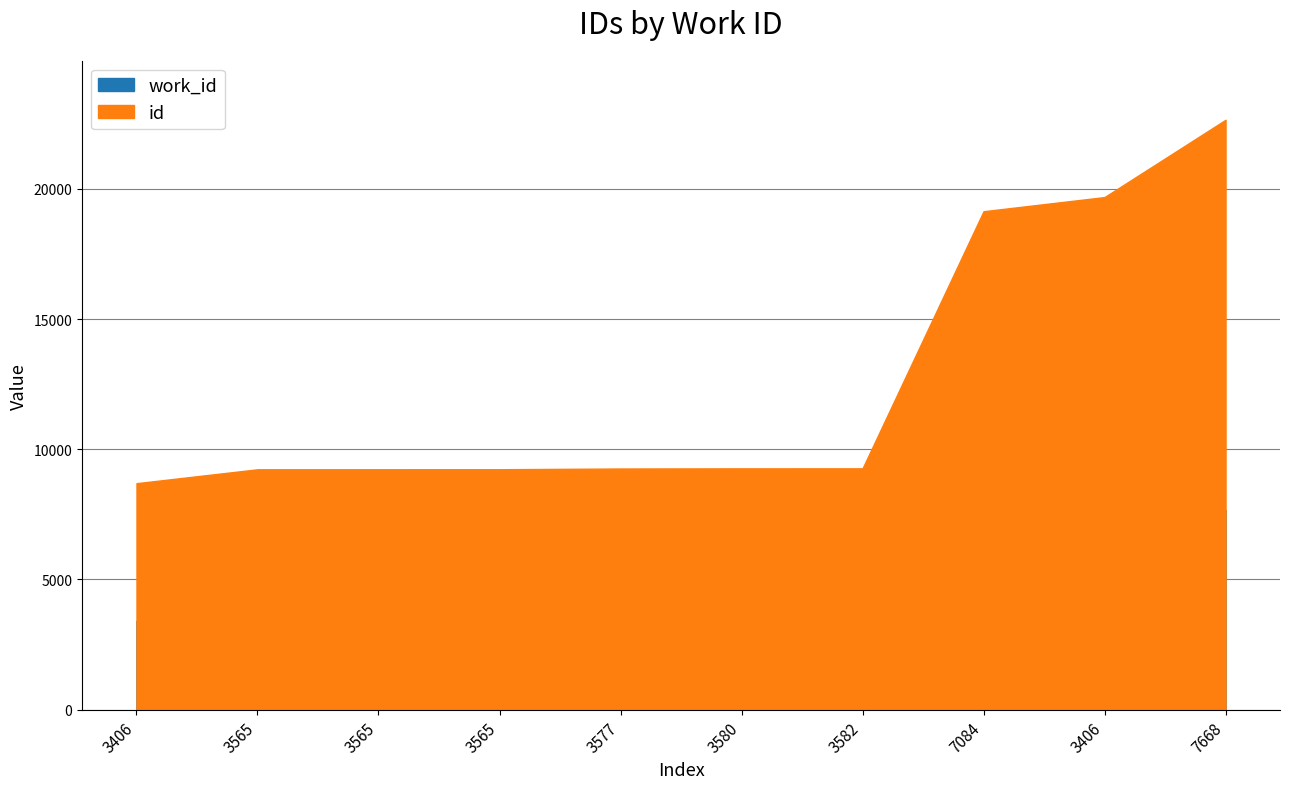

Where does the work_id series first go above 3577?

3580